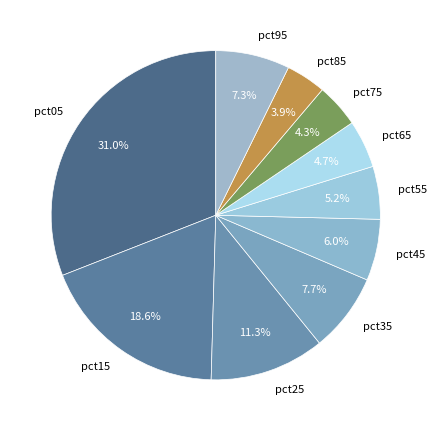

Is there any slice that represents more than half of the pie?

No